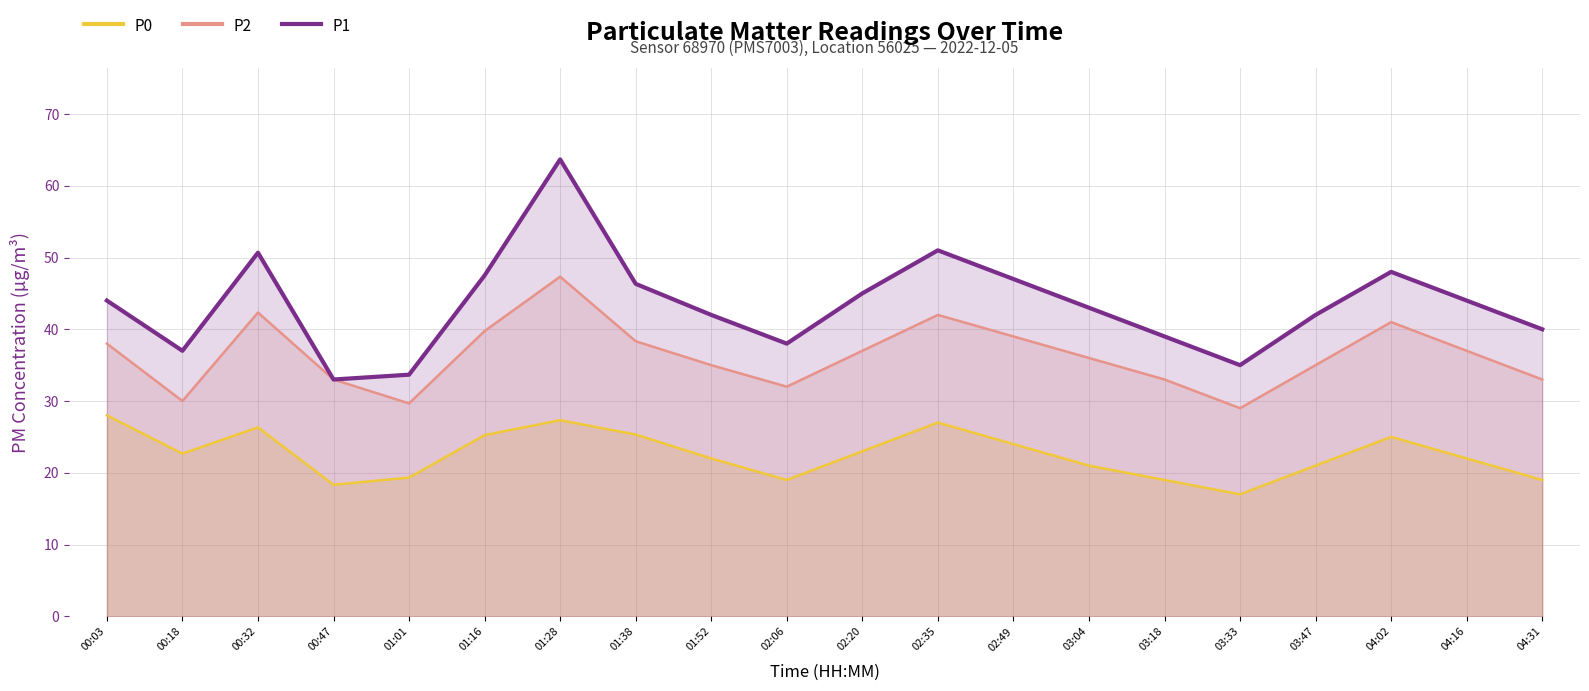

Reading left to right, extract all data points from this chart.

P0: 28.0	22.7	26.3	18.3	19.3	25.2	27.3	25.3	22.0	19.0	23.0	27.0	24.0	21.0	19.0	17.0	21.0	25.0	22.0	19.0
P2: 38.0	30.0	42.3	33.0	29.7	39.8	47.3	38.3	35.0	32.0	37.0	42.0	39.0	36.0	33.0	29.0	35.0	41.0	37.0	33.0
P1: 44.0	37.0	50.7	33.0	33.7	47.5	63.7	46.3	42.0	38.0	45.0	51.0	47.0	43.0	39.0	35.0	42.0	48.0	44.0	40.0